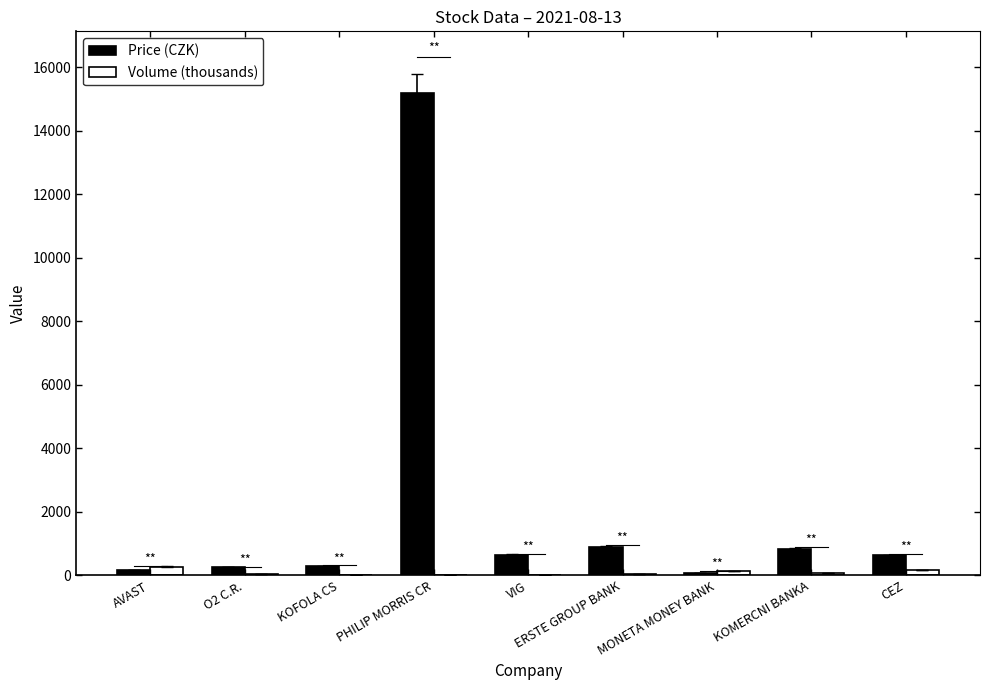

The value of Price (CZK) at KOFOLA CS is 292.0. True or false?

True